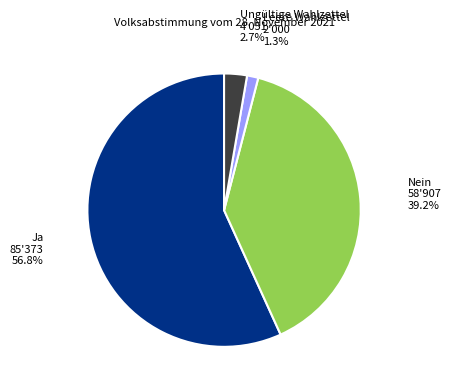

Which has a higher value, Leere Wahlzettel or Ja?

Ja